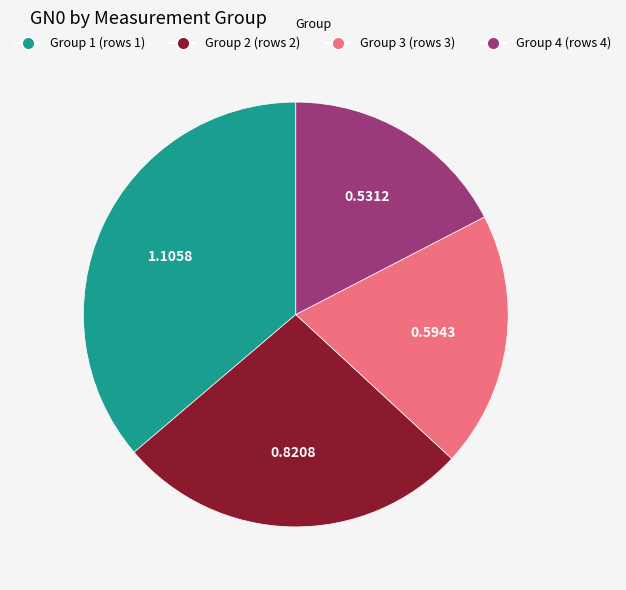

Which has a higher value, Group 3 (rows 3) or Group 4 (rows 4)?

Group 3 (rows 3)